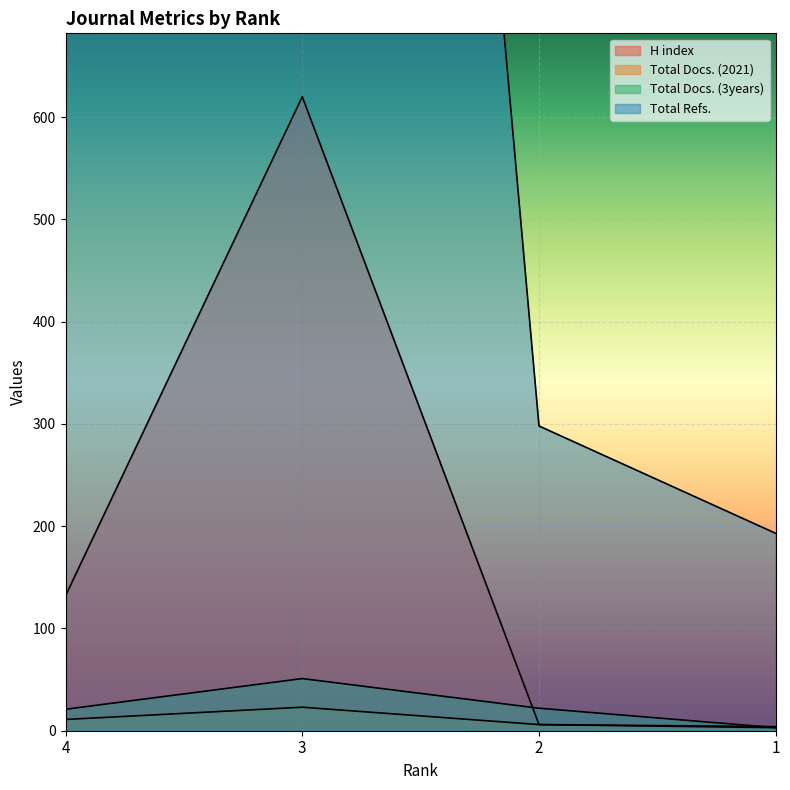

What is the average value of the H index series?

190